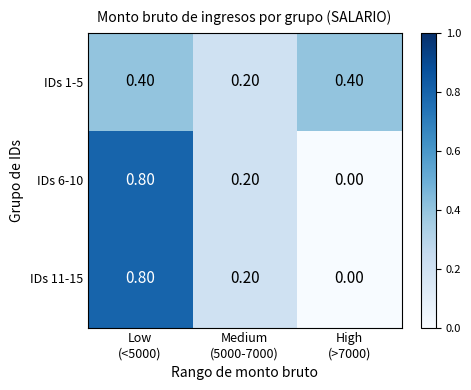

What is the difference between the maximum and second lowest values in the IDs 6-10 series?

0.6